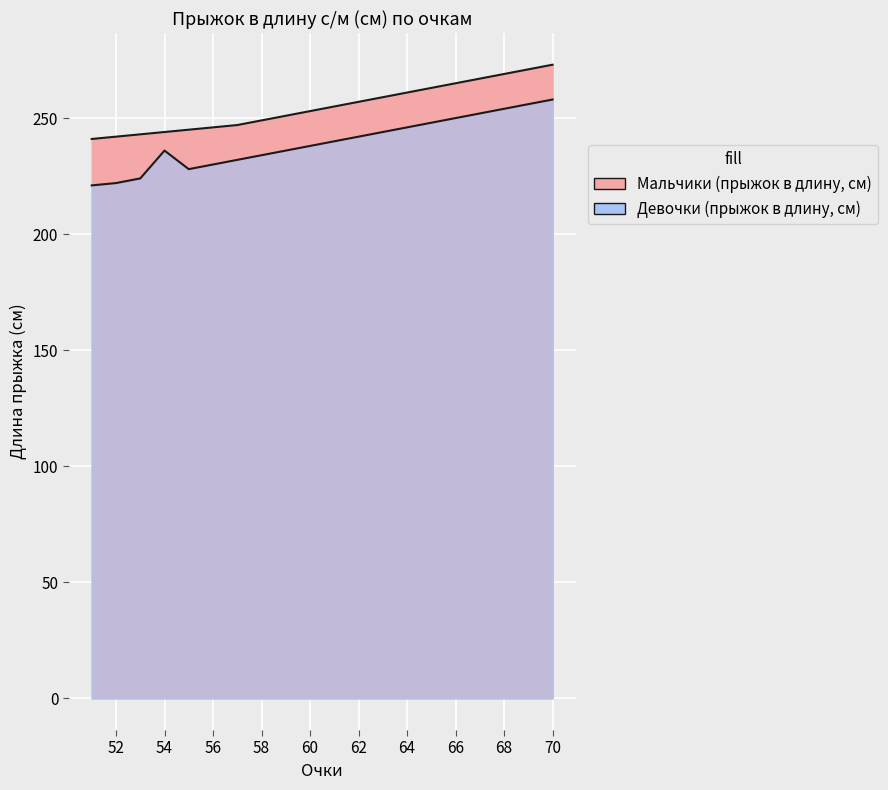

Is the value of Мальчики (прыжок в длину, см) at 69 greater than the value of Девочки (прыжок в длину, см) at 64?

Yes